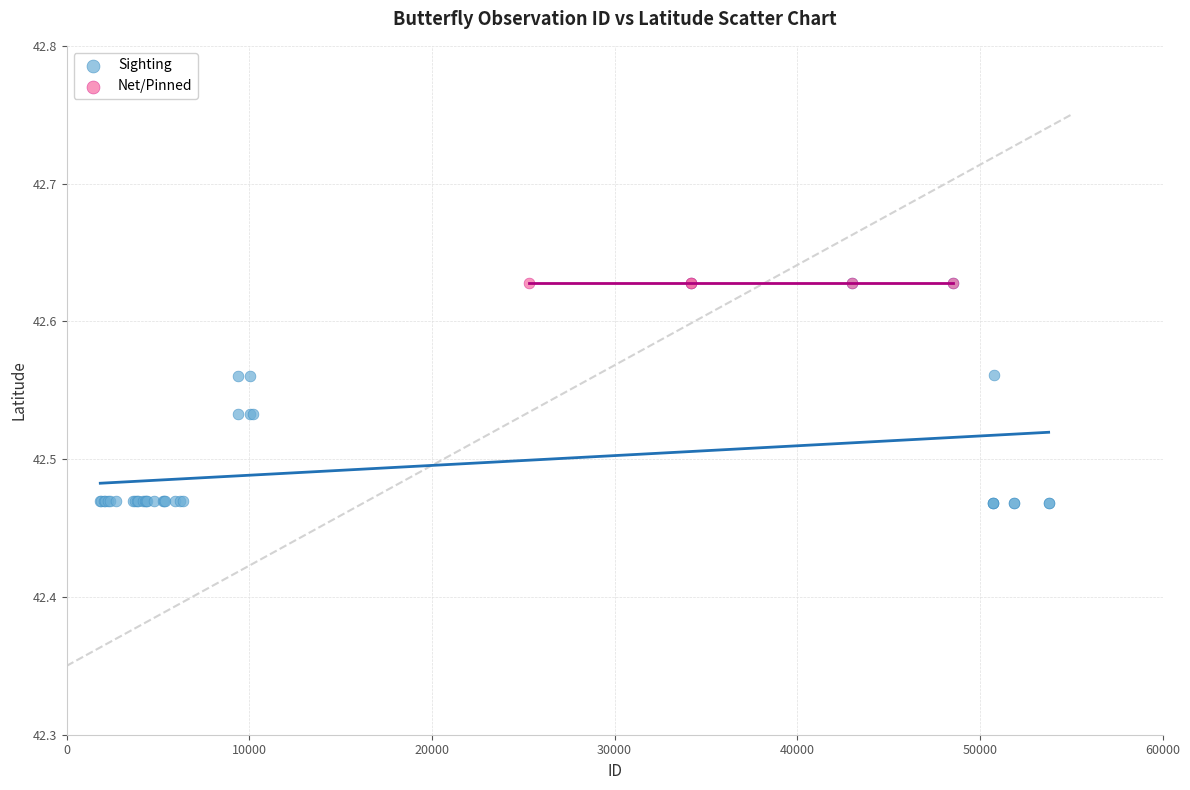

Which series contains the lowest Y value?

Sighting